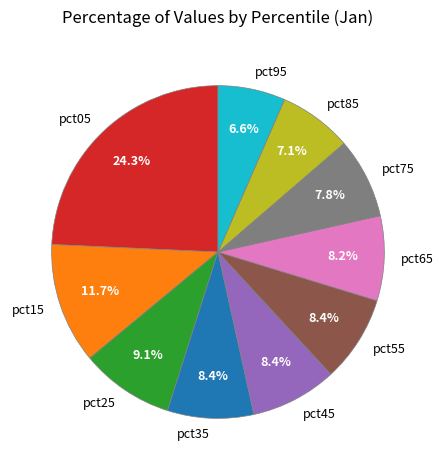

Between pct55 and pct75, which is larger?

pct55